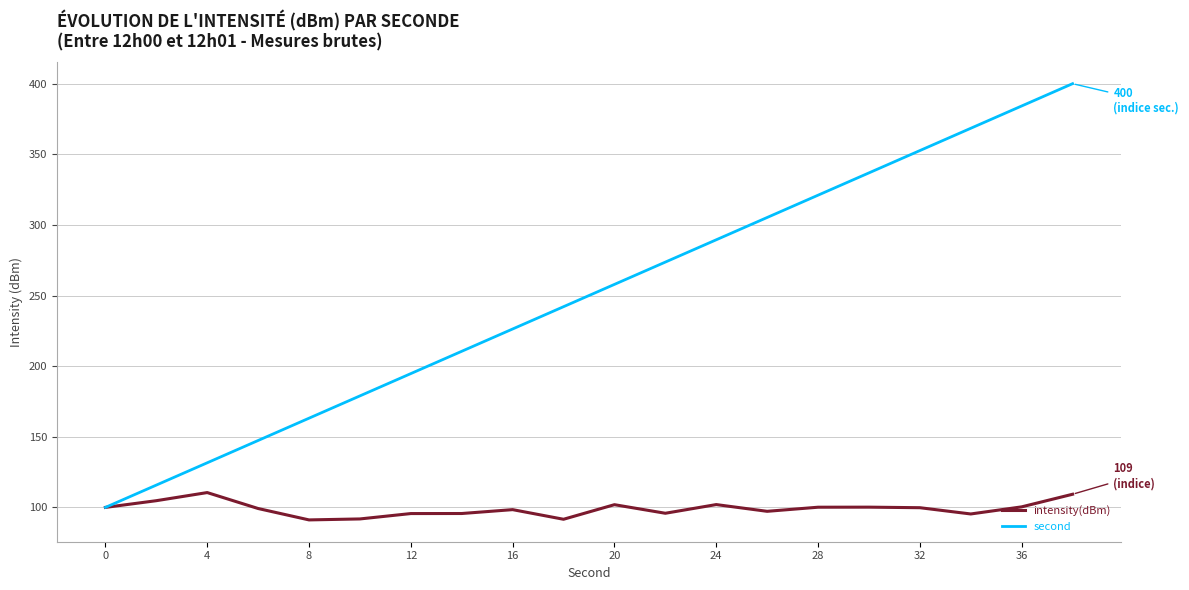

What is the minimum value shown in the chart?

91.1